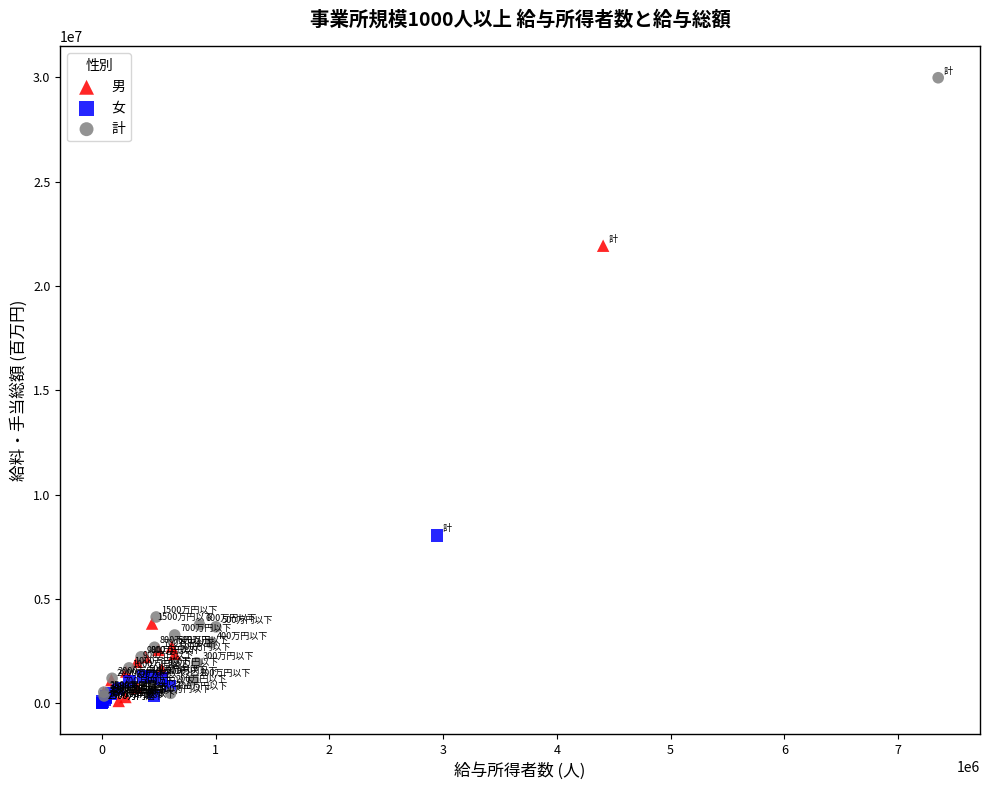

Which series reaches the maximum Y coordinate?

計